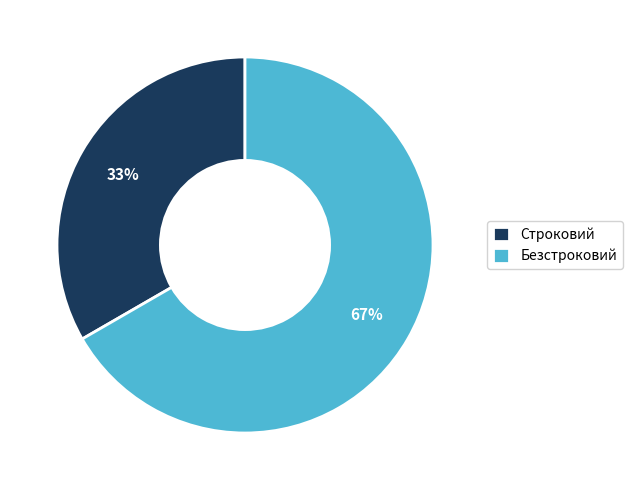

To the nearest percent, what portion does Безстроковий represent?

67%